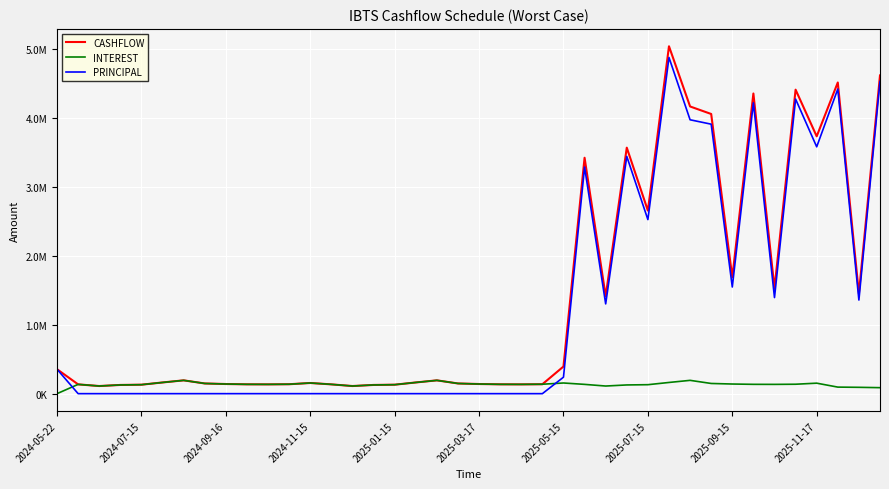

Is this an area chart (filled region under the line)?

No